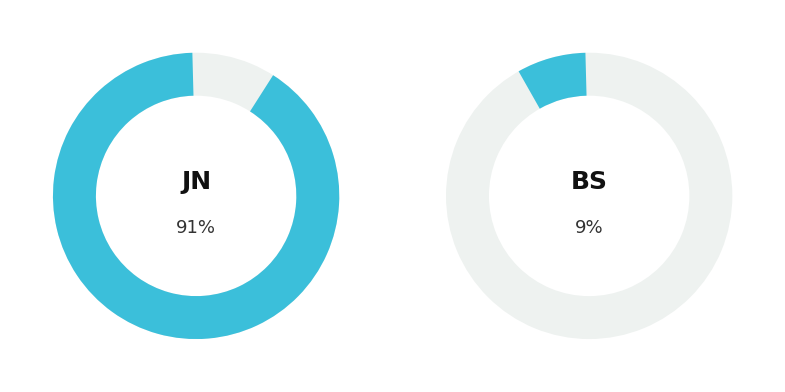

True or false: book series accounts for 1% of the total.

False